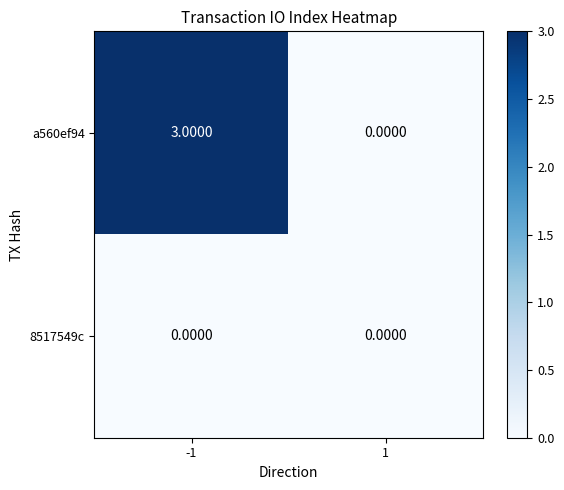

Count the number of categories in the chart.

2